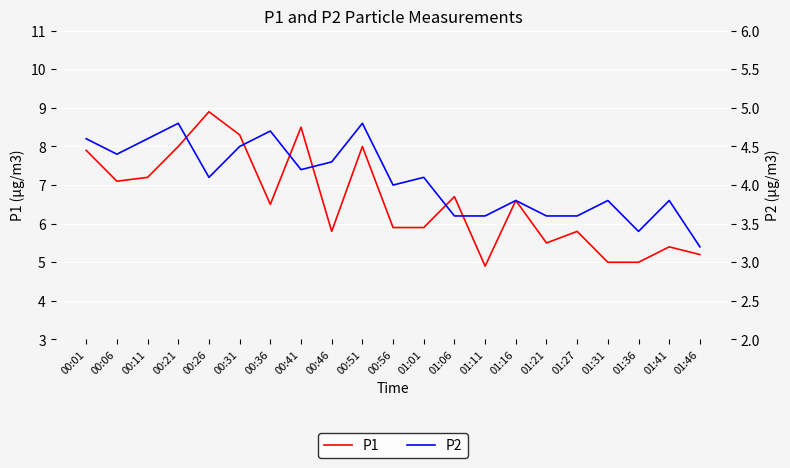

What is the sum of all P1 values?

138.1